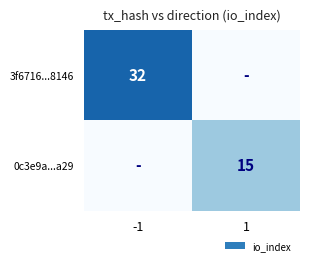

Is the value of 0c3e9a...a29 at 1 greater than the value of 3f6716...8146 at -1?

No